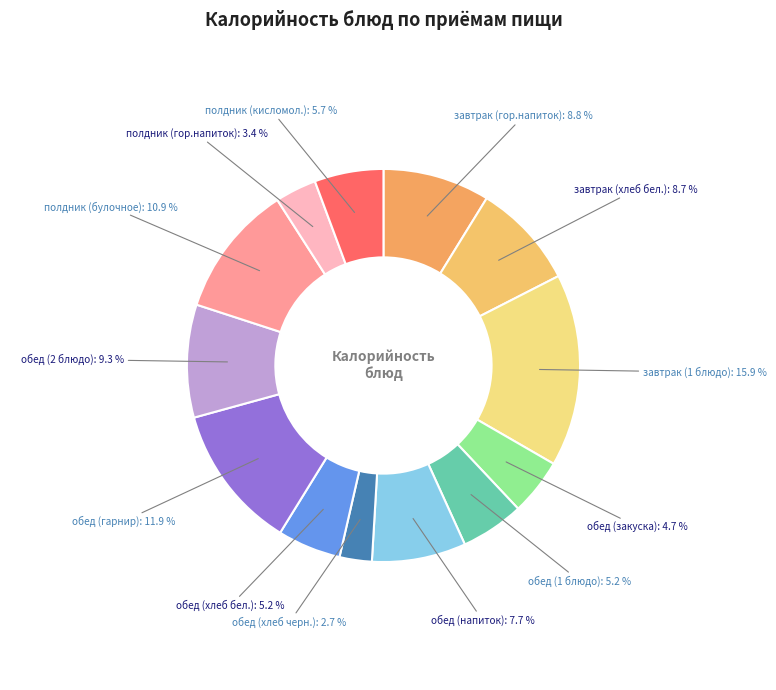

Count the number of slices in the pie.

13